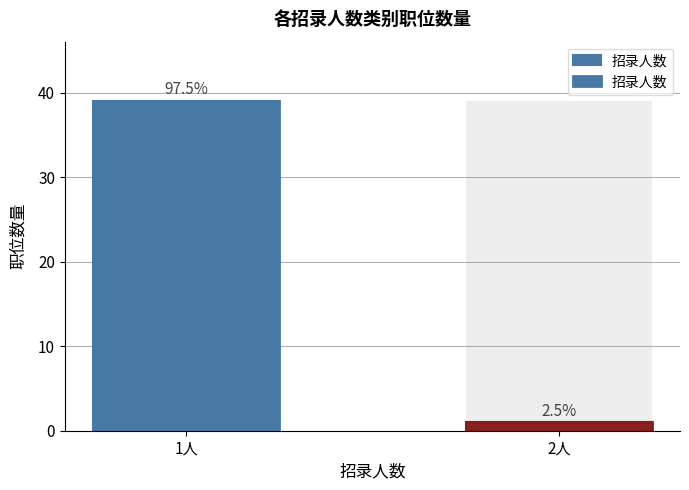

At which category does the chart reach its peak across all series?

1人